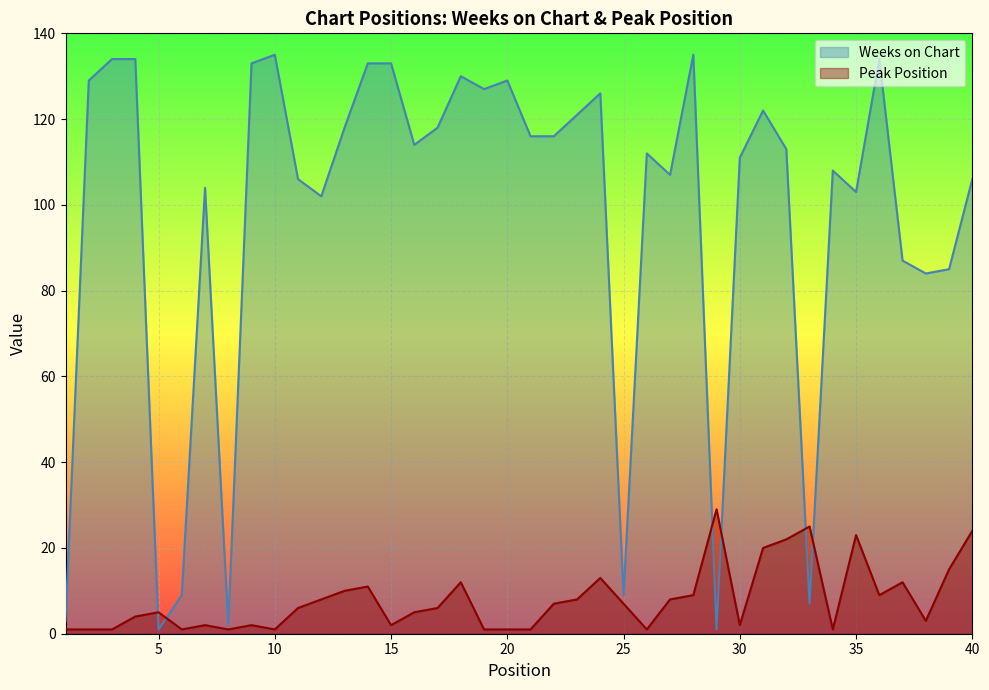

What is the smallest value displayed?

1